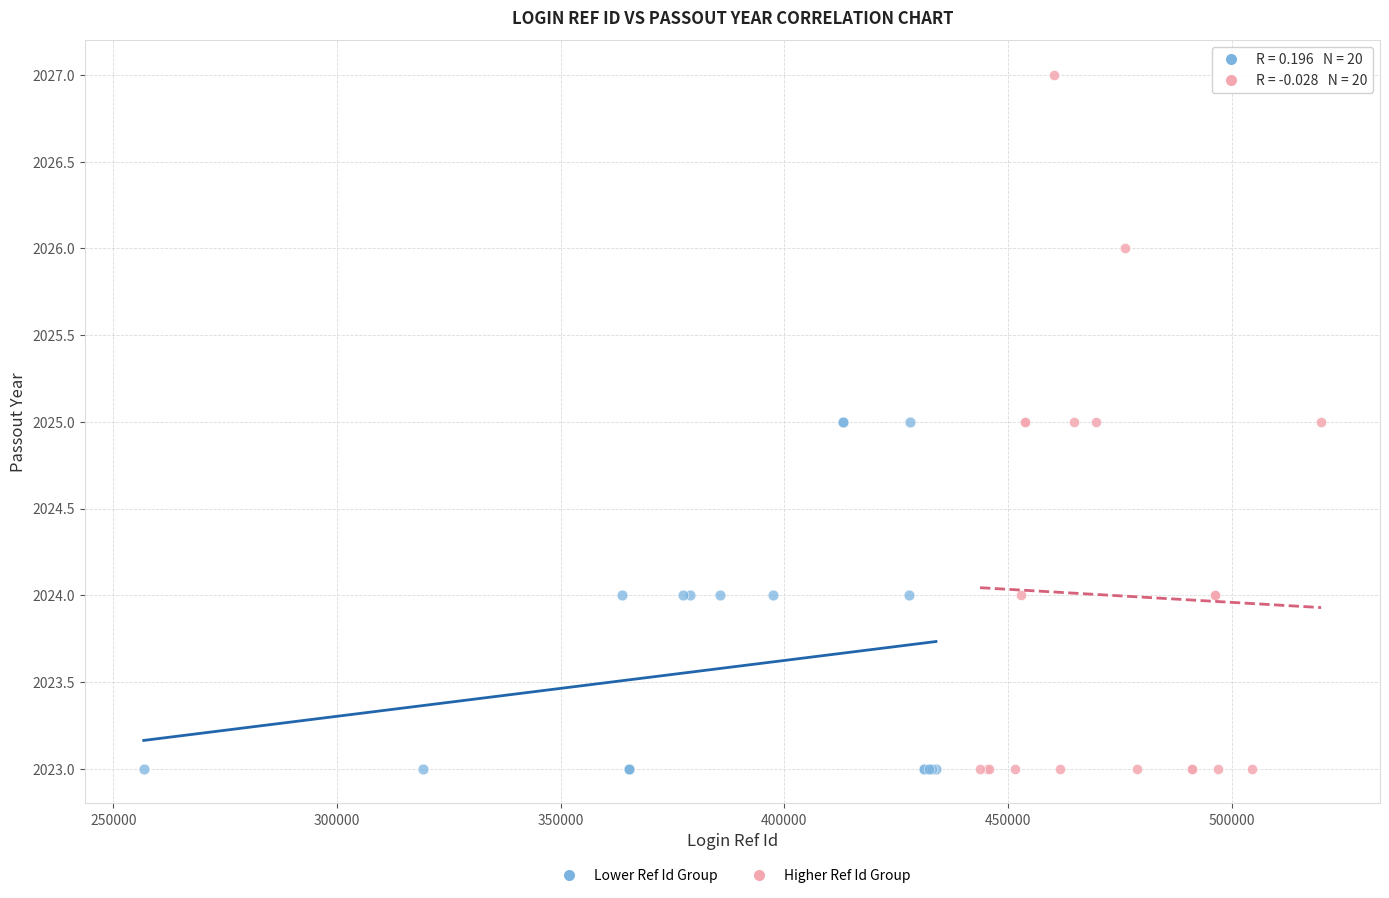

Which series contains the highest Y value?

Higher Ref Id Group